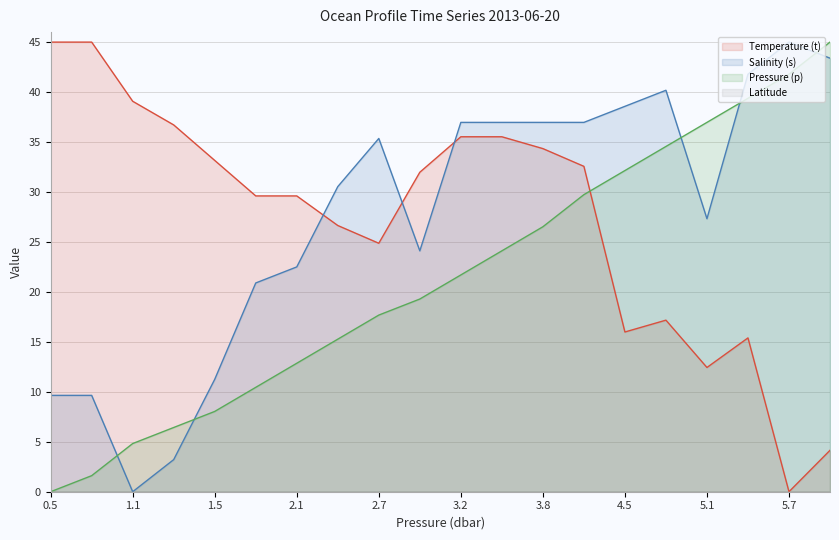

How many lines are shown in the chart?

4